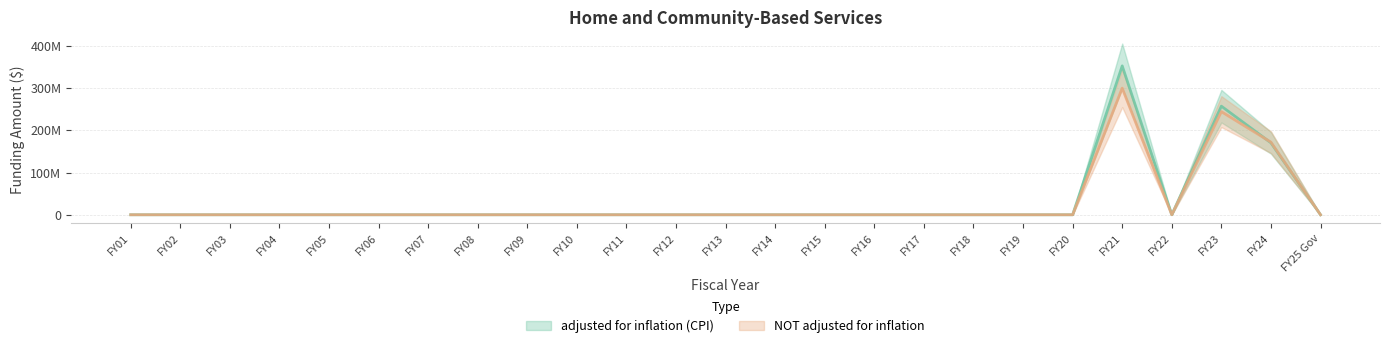

What is the difference between the maximum and minimum values in the NOT adjusted for inflation series?

300000000